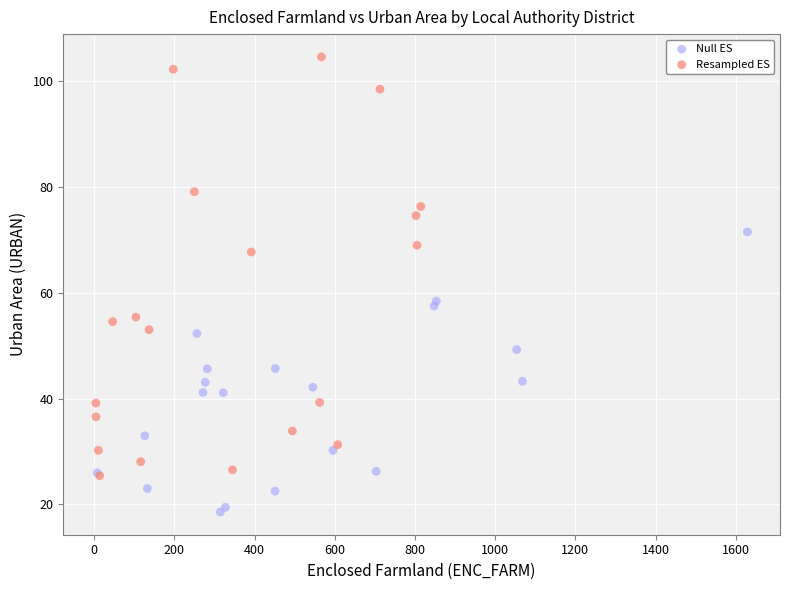

Which series has the largest Y range (max minus min)?

Resampled ES